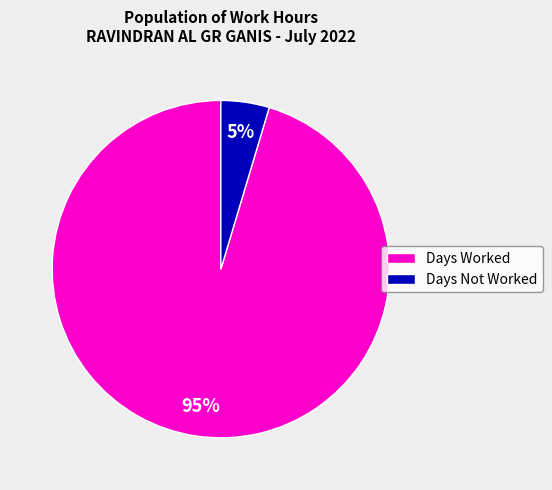

Combined, do Days Worked and Days Not Worked account for over 50%?

Yes